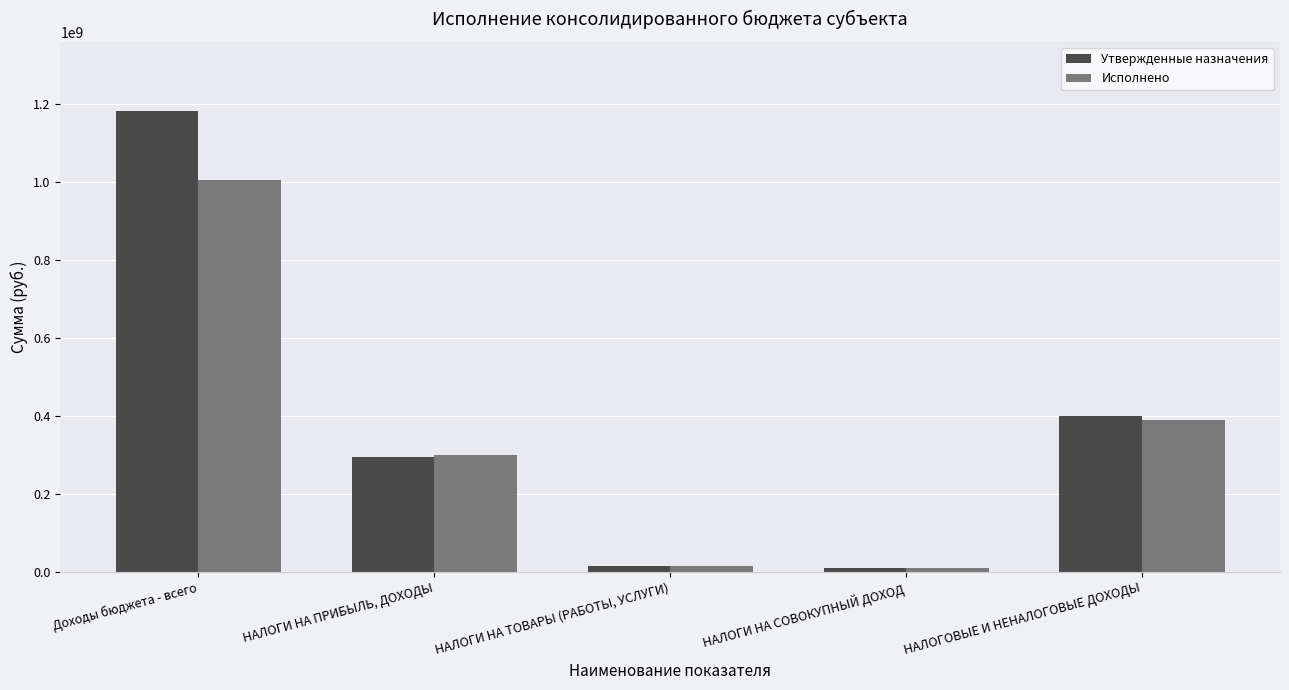

What is the label of the 3rd bar from the left?

НАЛОГИ НА ТОВАРЫ (РАБОТЫ, УСЛУГИ)